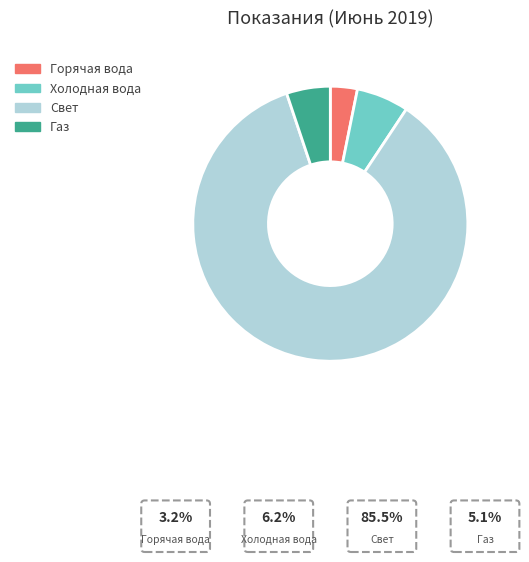

What is the change in value from Холодная вода to Свет?

+9302